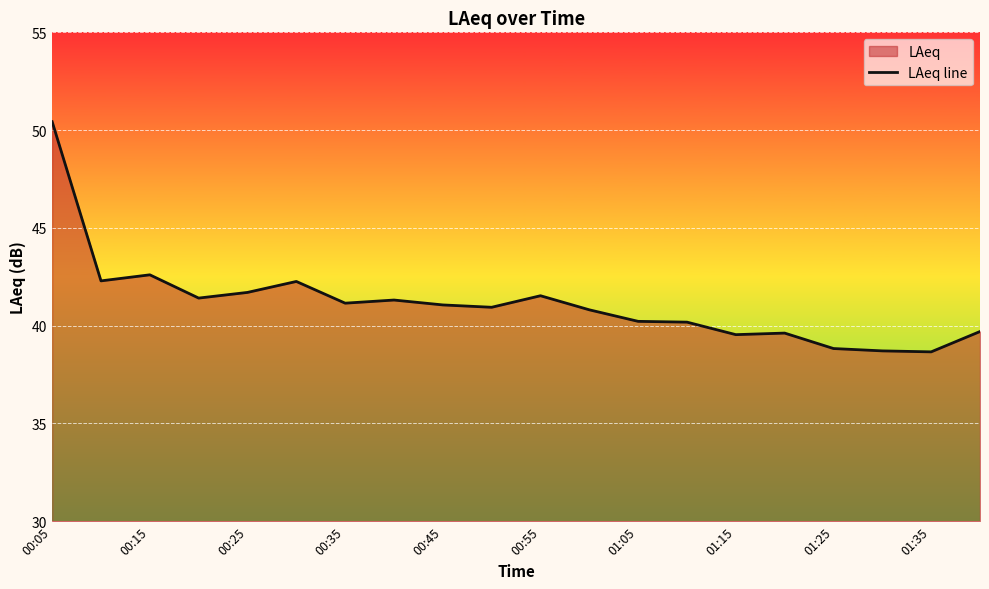

How many points are lower than both their immediate neighbors (excluding endpoints)?

6